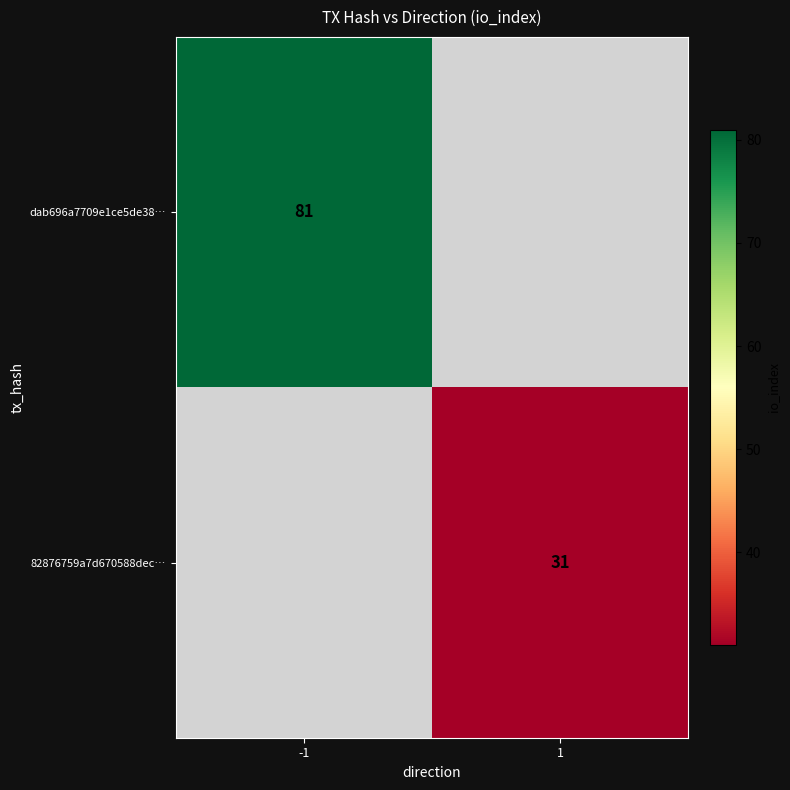

The value of 82876759a7d670588dec… at 1 is 31. True or false?

True